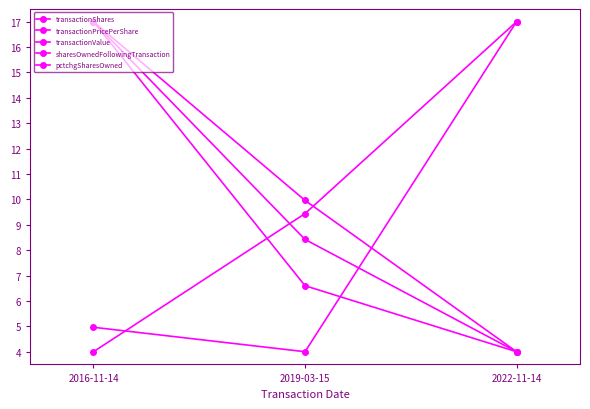

Does the chart have visible grid lines?

No